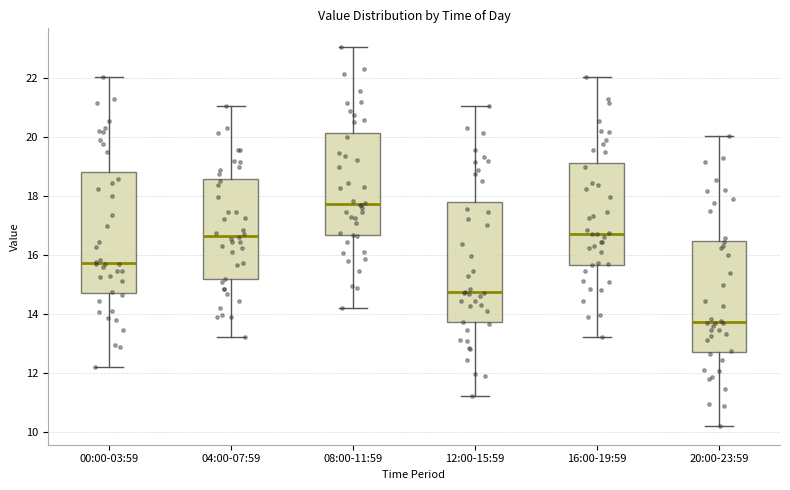

Where does the lower whisker of the box for 20:00-23:59 end on the y-axis? The values are not printed on the chart, so give them approximately, as read against the axis.

10.2